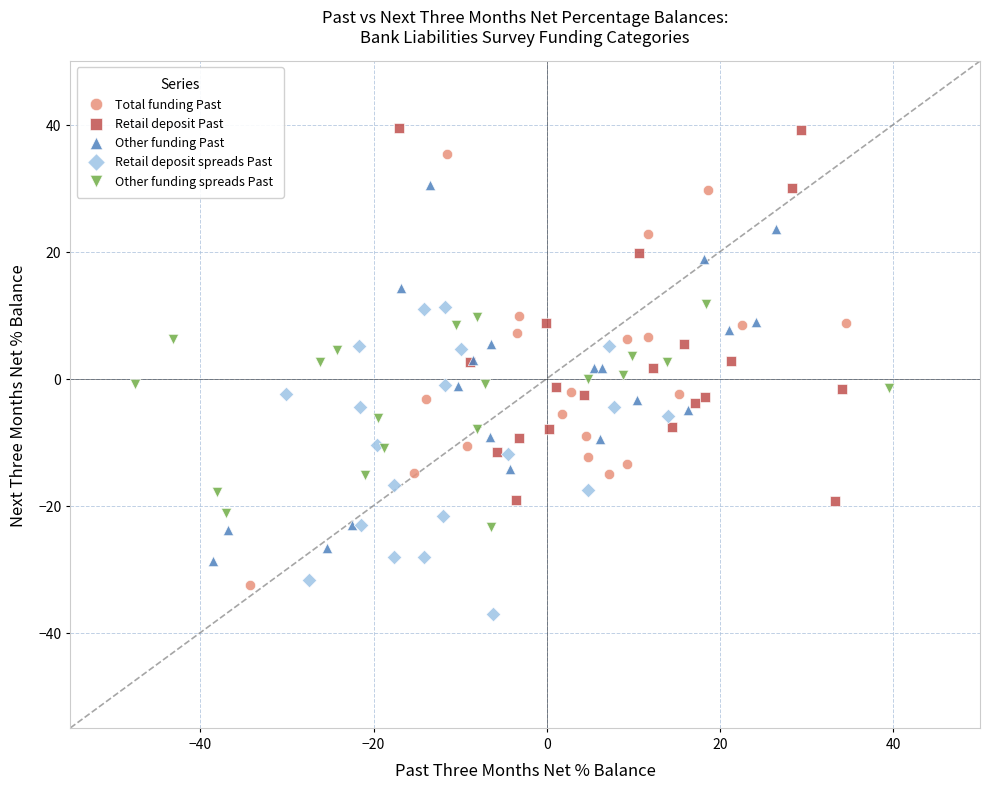

What are all the series names shown in the legend?

Total funding Past, Retail deposit Past, Other funding Past, Retail deposit spreads Past, Other funding spreads Past